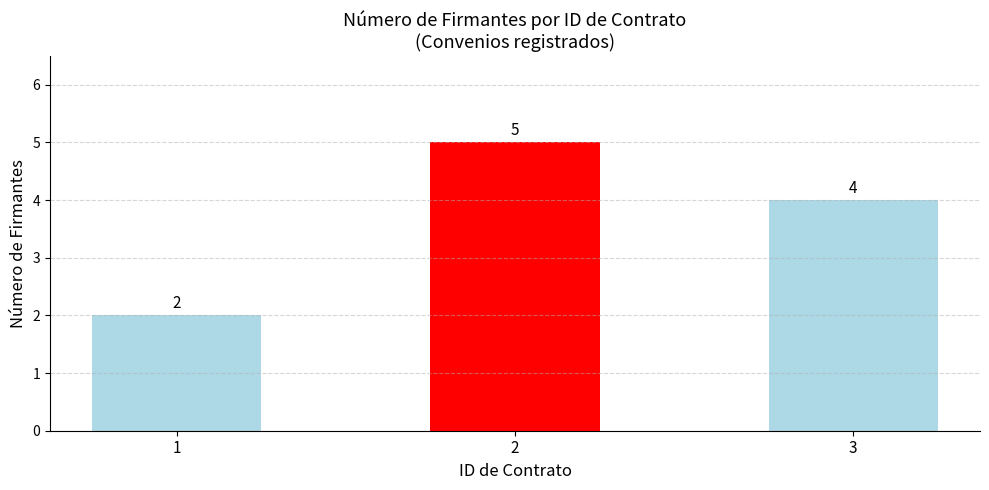

Rank the categories by value from lowest to highest.

1, 3, 2